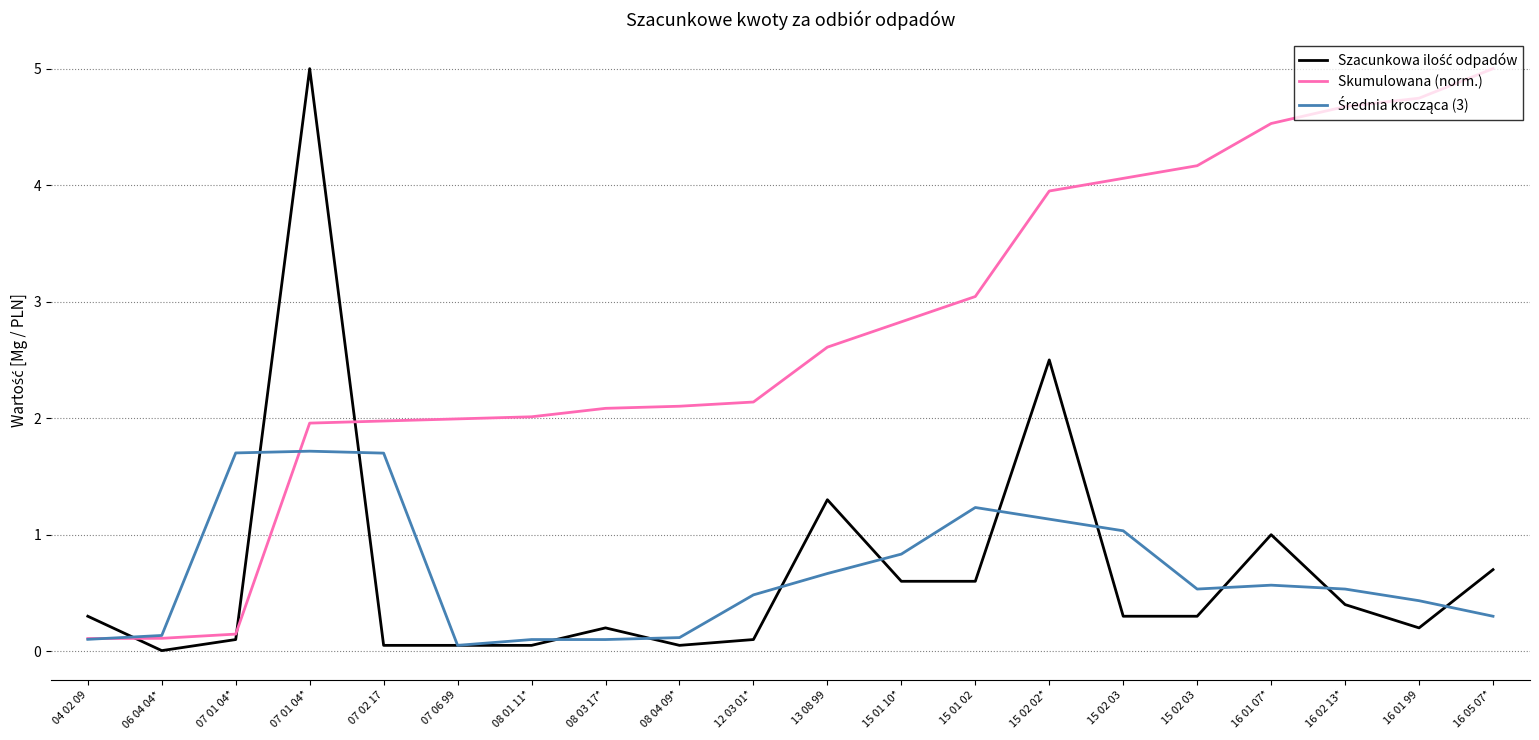

Reading right to left, list all the values displayed in this chart.

Szacunkowa ilość odpadów: 16 05 07*=0.7	16 01 99=0.2	16 02 13*=0.4	16 01 07*=1.0	15 02 03=0.3	15 02 03=0.3	15 02 02*=2.5	15 01 02=0.6	15 01 10*=0.6	13 08 99=1.3	12 03 01*=0.1	08 04 09*=0.1	08 03 17*=0.2	08 01 11*=0.1	07 06 99=0.1	07 02 17=0.1	07 01 04*=5.0	07 01 04*=0.1	06 04 04*=0.0	04 02 09=0.3
Skumulowana (norm.): 16 05 07*=5.0	16 01 99=4.7	16 02 13*=4.7	16 01 07*=4.5	15 02 03=4.2	15 02 03=4.1	15 02 02*=3.9	15 01 02=3.0	15 01 10*=2.8	13 08 99=2.6	12 03 01*=2.1	08 04 09*=2.1	08 03 17*=2.1	08 01 11*=2.0	07 06 99=2.0	07 02 17=2.0	07 01 04*=2.0	07 01 04*=0.1	06 04 04*=0.1	04 02 09=0.1
Średnia krocząca (3): 16 05 07*=0.3	16 01 99=0.4	16 02 13*=0.5	16 01 07*=0.6	15 02 03=0.5	15 02 03=1.0	15 02 02*=1.1	15 01 02=1.2	15 01 10*=0.8	13 08 99=0.7	12 03 01*=0.5	08 04 09*=0.1	08 03 17*=0.1	08 01 11*=0.1	07 06 99=0.1	07 02 17=1.7	07 01 04*=1.7	07 01 04*=1.7	06 04 04*=0.1	04 02 09=0.1